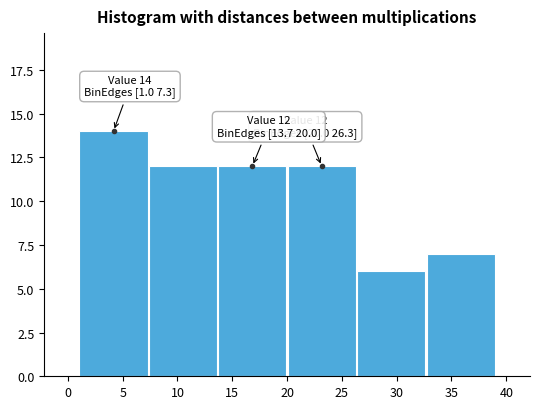

Which range on the x-axis has the tallest bar?

1.0 to 7.5